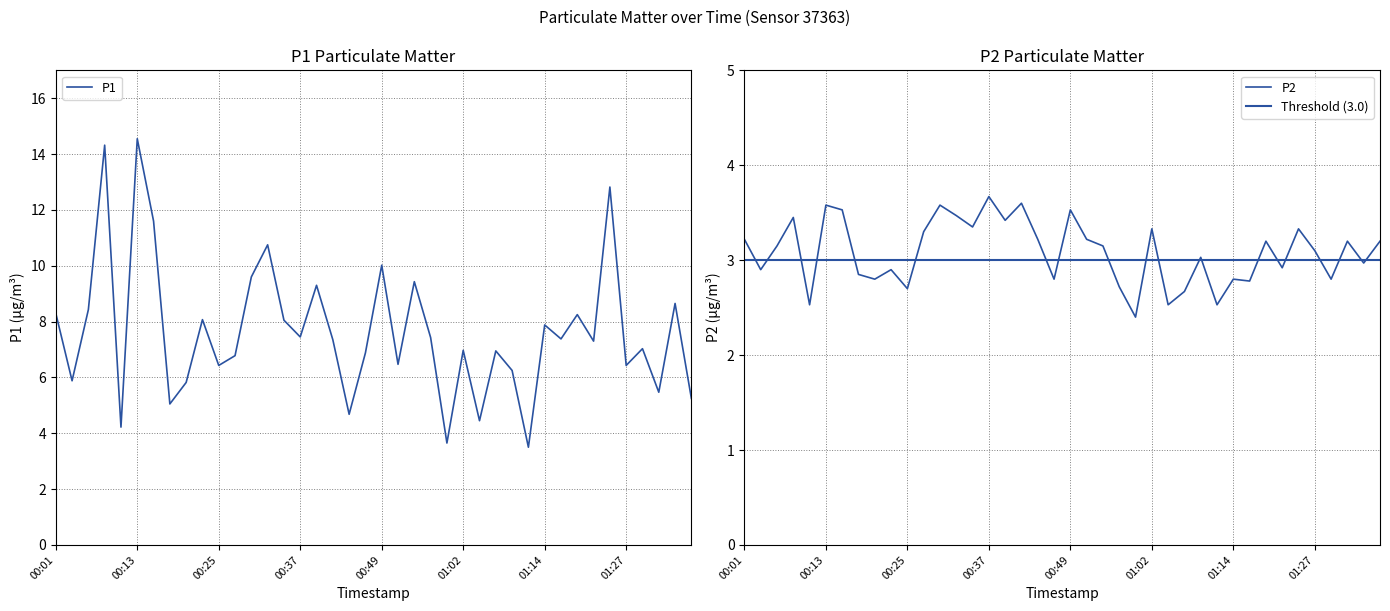

What position from the left is 00:52?

22